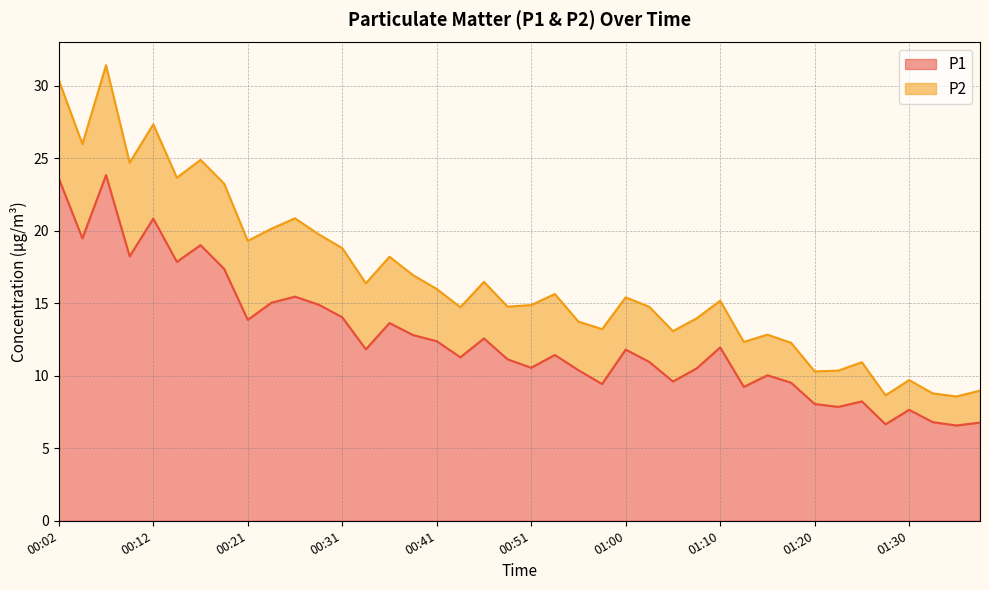

Between 00:24 and 01:10, which is larger?

00:24